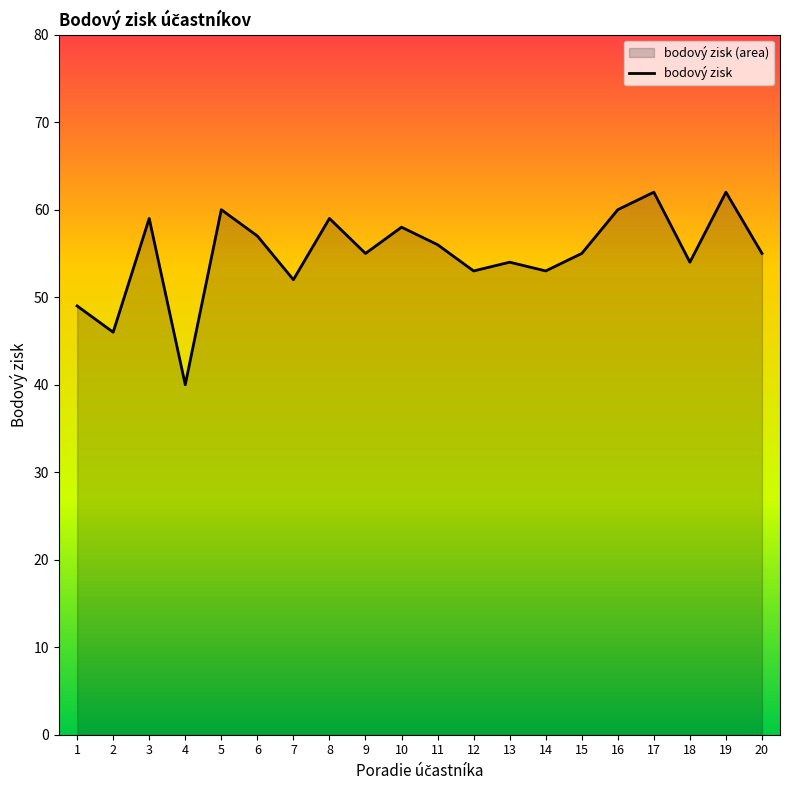

Is it true that the value at 7 is 71?

False